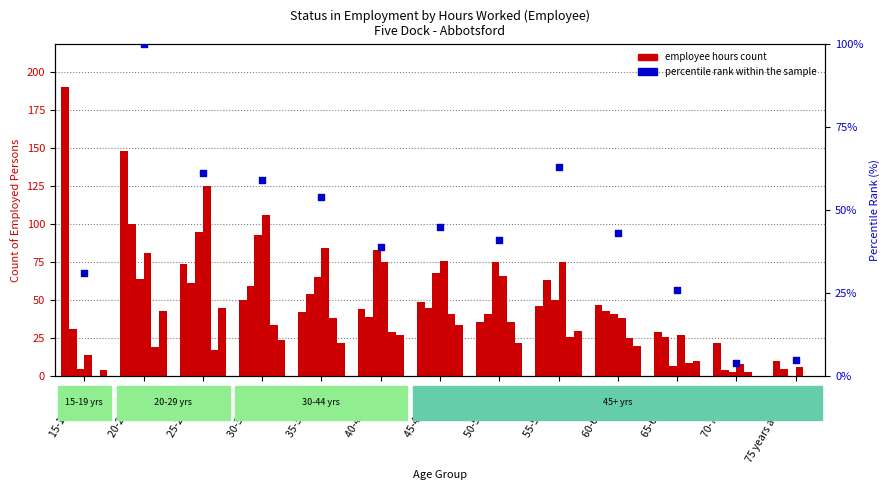

At which category is the sum across all series the highest?

20-24 years